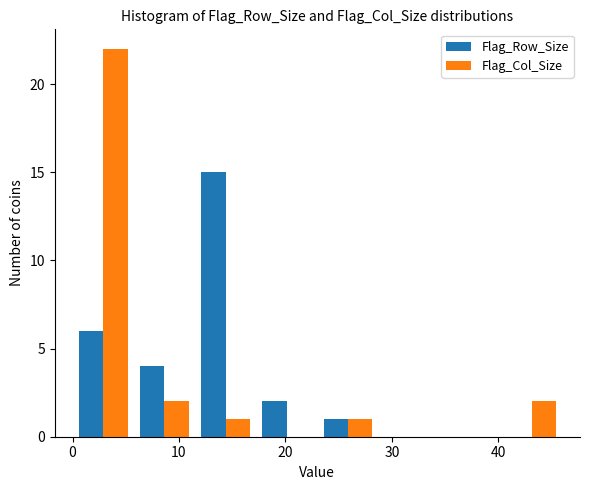

What is the height of the Flag_Row_Size bar covering 12 to 17 on the x-axis? Neither the bar edges nor the heights are printed on the chart, so give them approximately, as read against the axes.

15